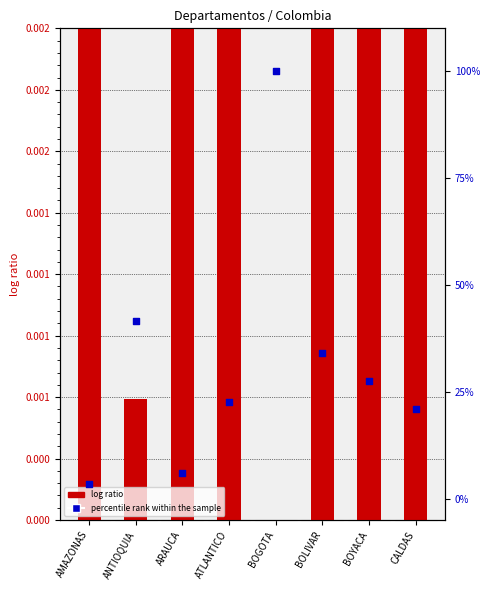

What are all the series names shown in the legend?

log ratio, percentile rank within the sample